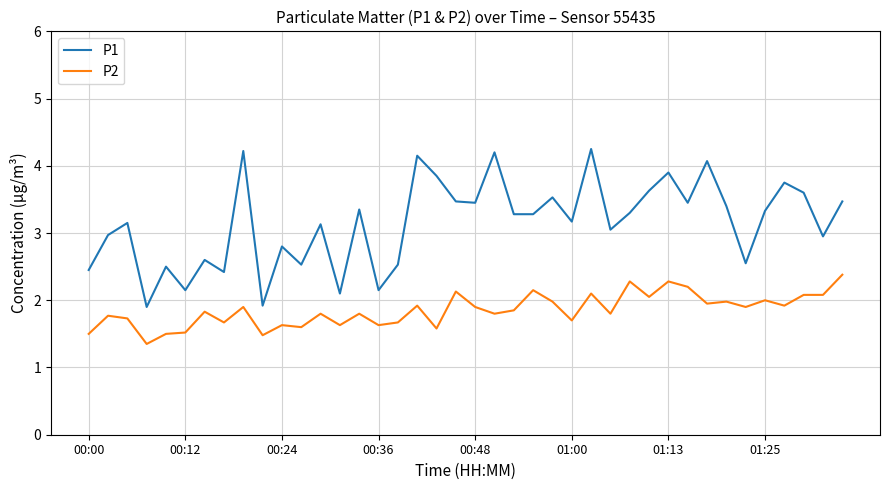

What is the maximum value for P2?

2.4